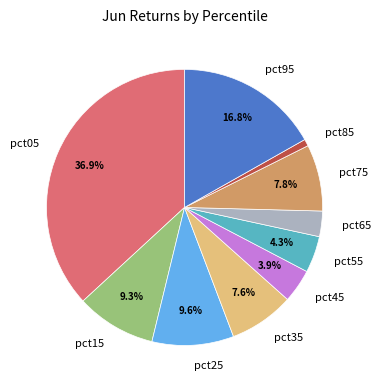

Count the number of slices in the pie.

10